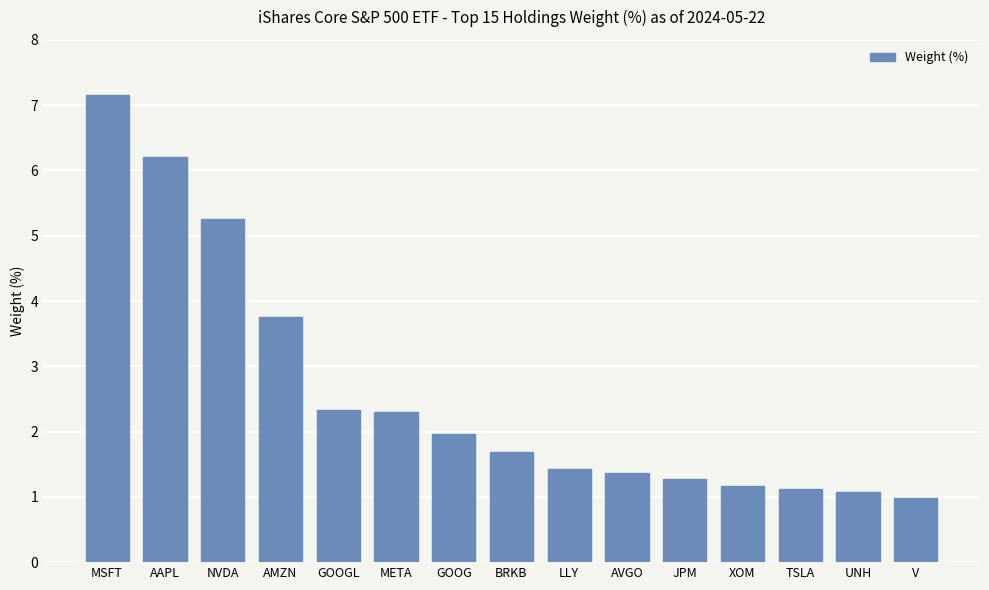

Between GOOGL and AMZN, which is larger?

AMZN